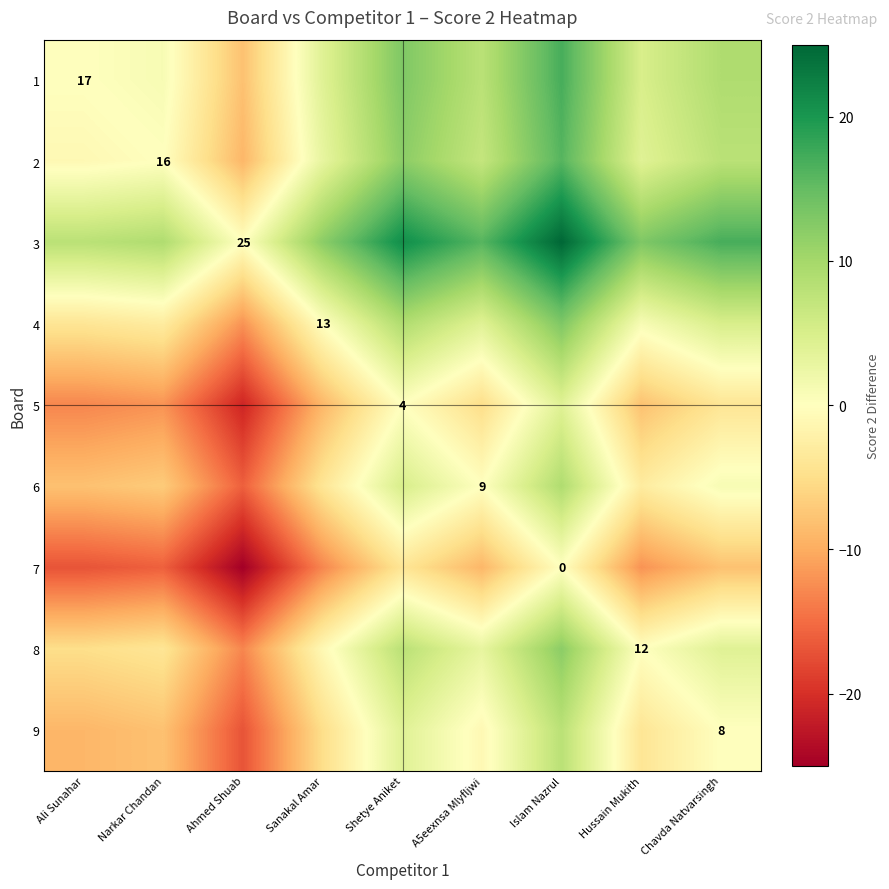

True or false: 6 has a value of 9 at A5eexnsa Mlyfljwi.

True